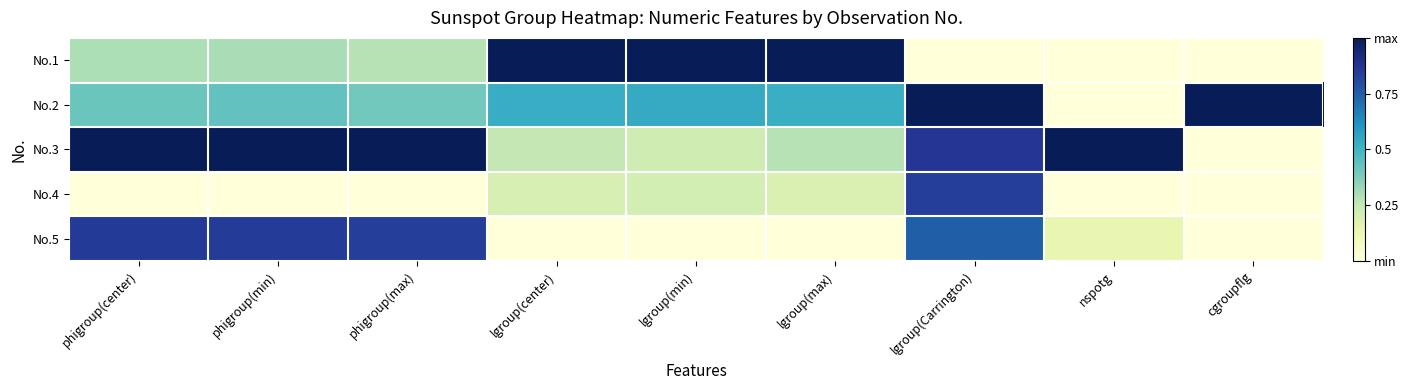

What is the spread (max minus min) of values at phigroup(center)?

1.0